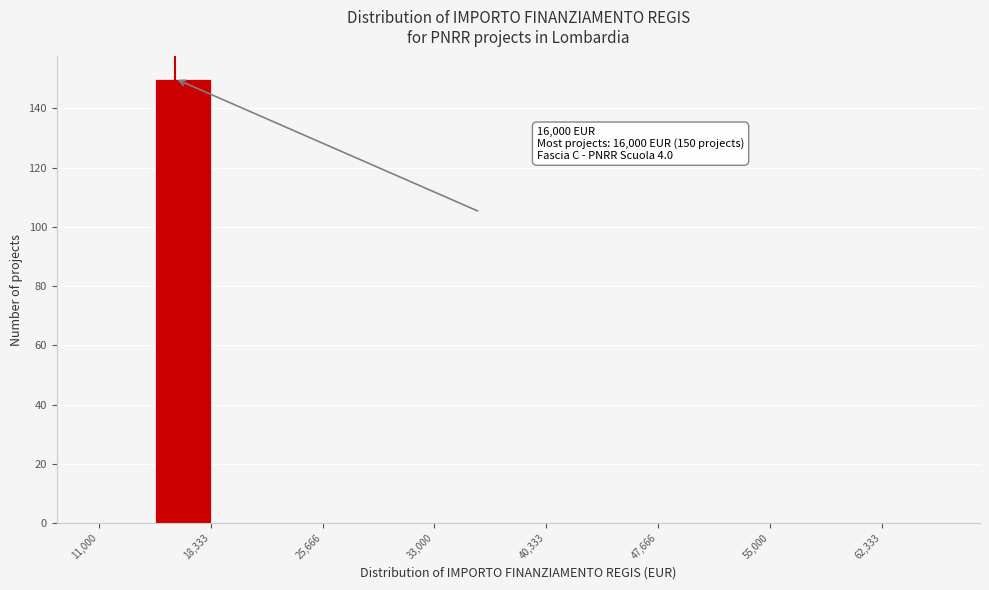

Read against the x-axis, roughly where is the centre of the tallest bar?

17000